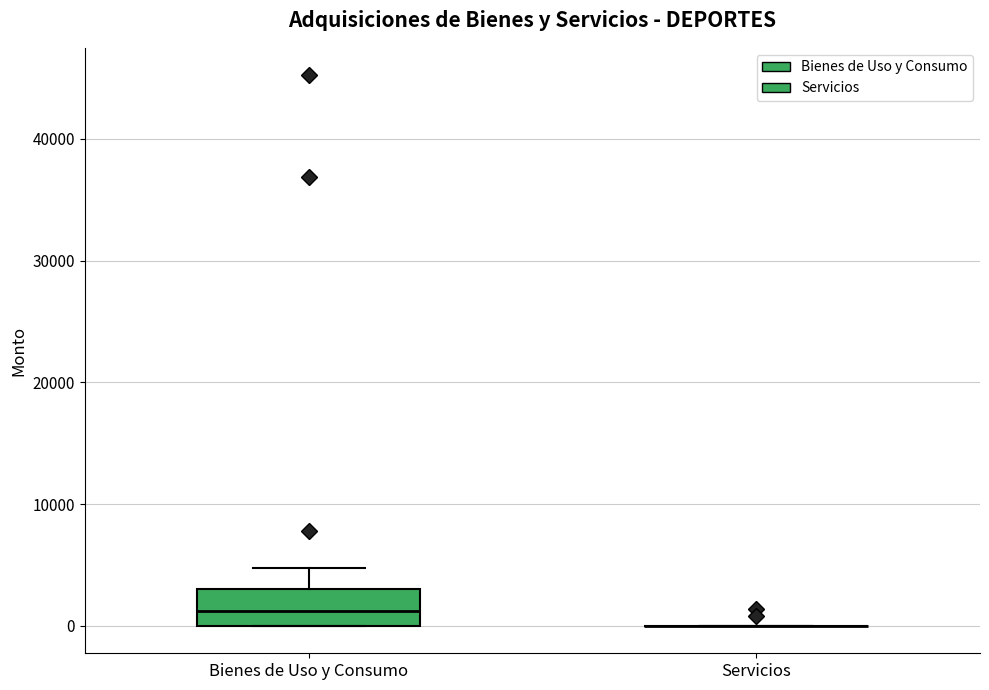

Reading left to right, transcribe this box plot: for each box, give where its median line is, the range the box spans, and where its two whiskers end, as read against the y-axis. The values are not printed on the chart, so give them approximately, as read against the axis.

Bienes de Uso y Consumo: median 1000, box 0 to 3000, whiskers 0 to 5000
Servicios: box collapsed to a line at 0, whiskers 0 to 0